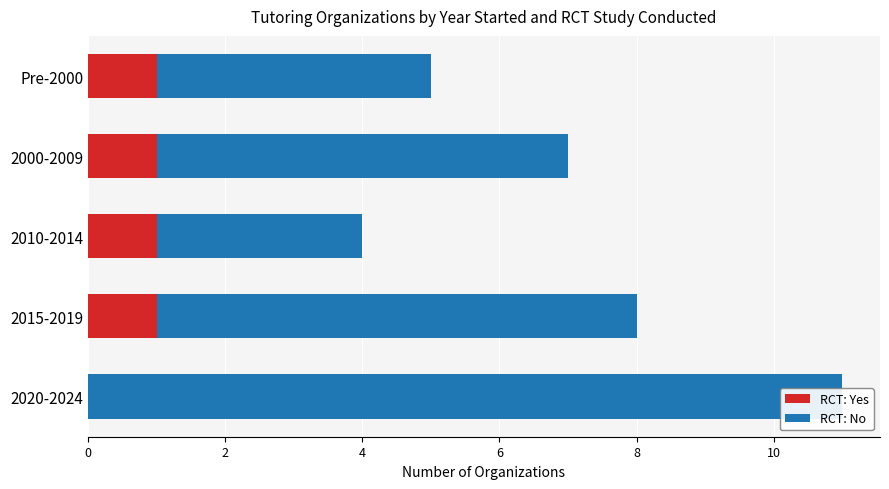

Reading left to right, what are all the values shown in this chart?

RCT: Yes: 0	1	1	1	1
RCT: No: 11	7	3	6	4